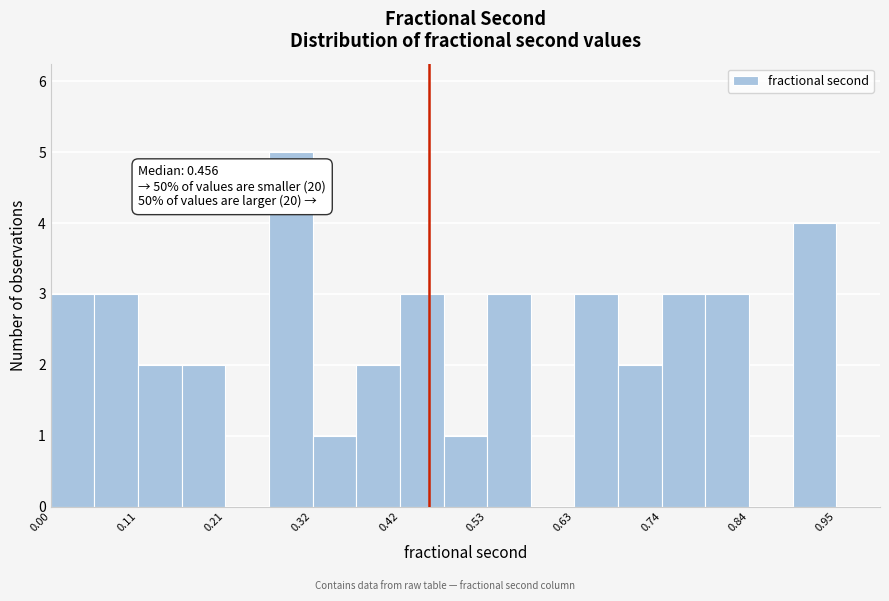

Around what value on the x-axis is the tallest bar? Give the approximate position of its centre, as read against the axis.

0.28